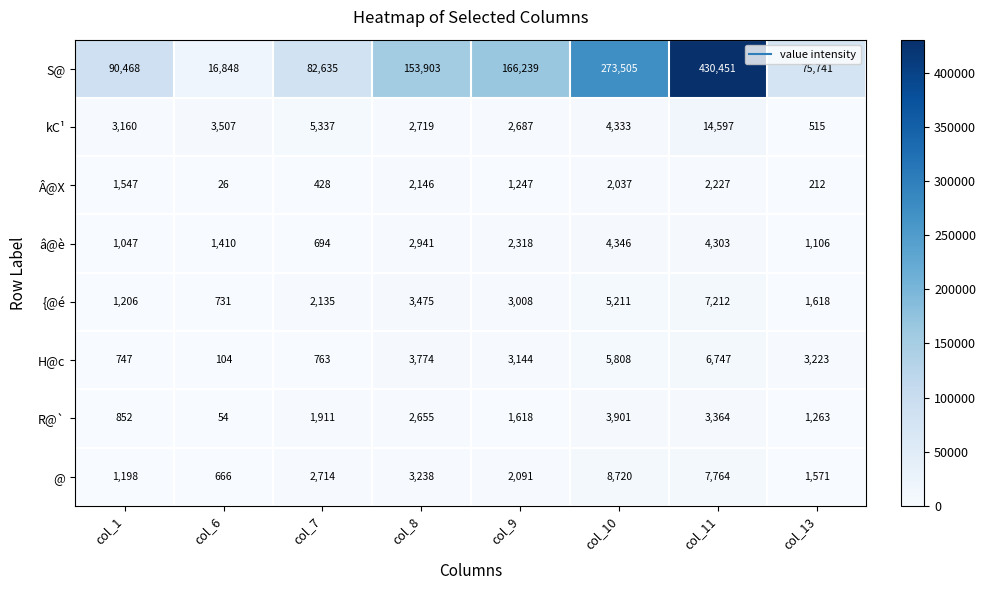

At how many categories does at least one series exceed 229836?

2